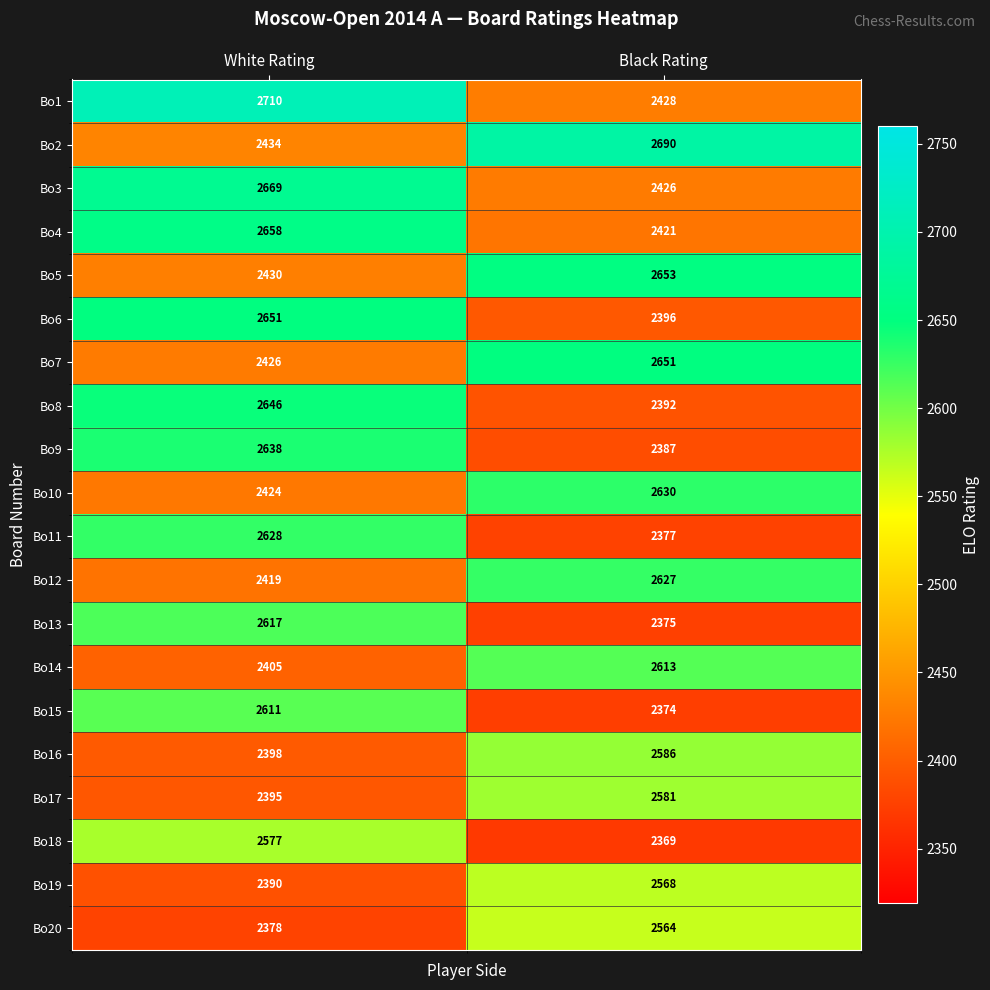

Between White Rating and Black Rating, which series saw the biggest shift?

Bo1